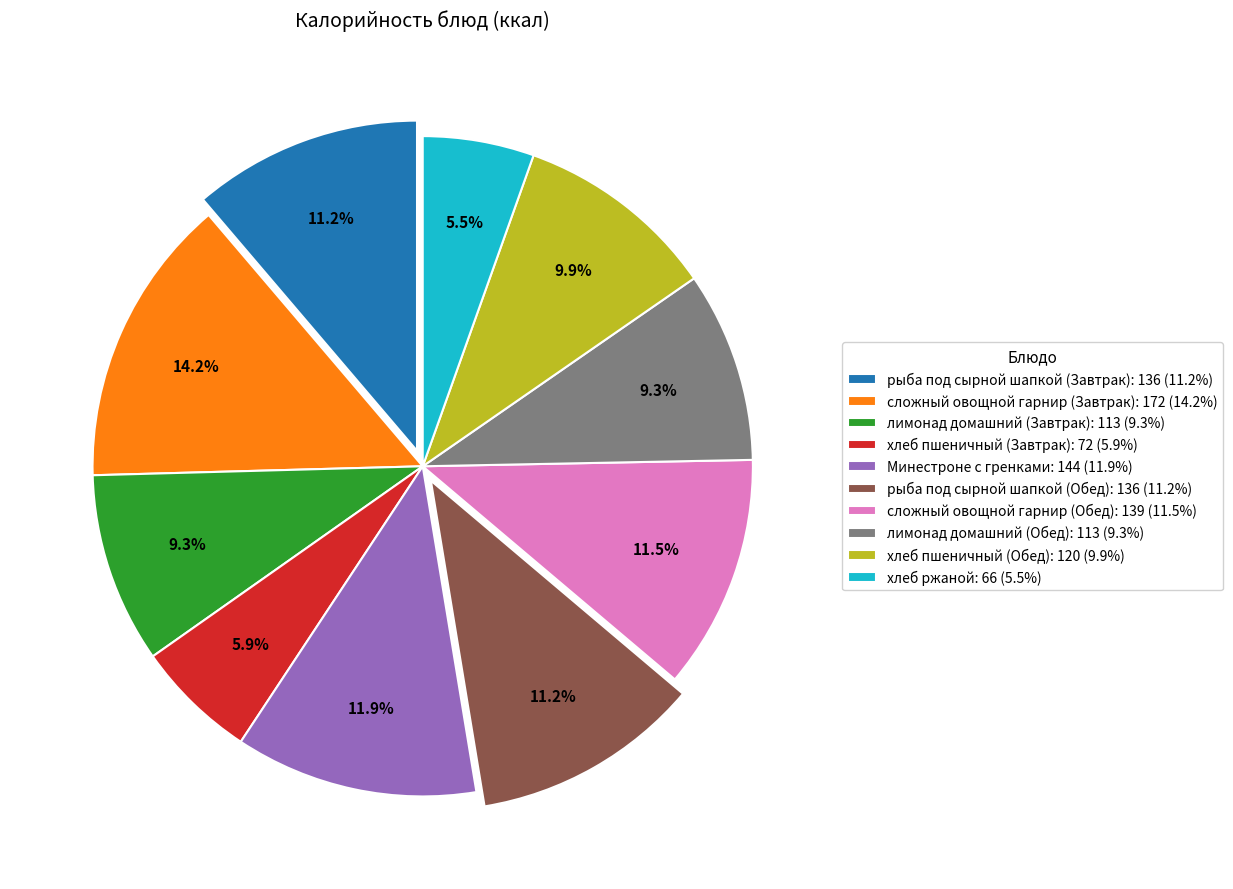

Does any single category account for the majority?

No